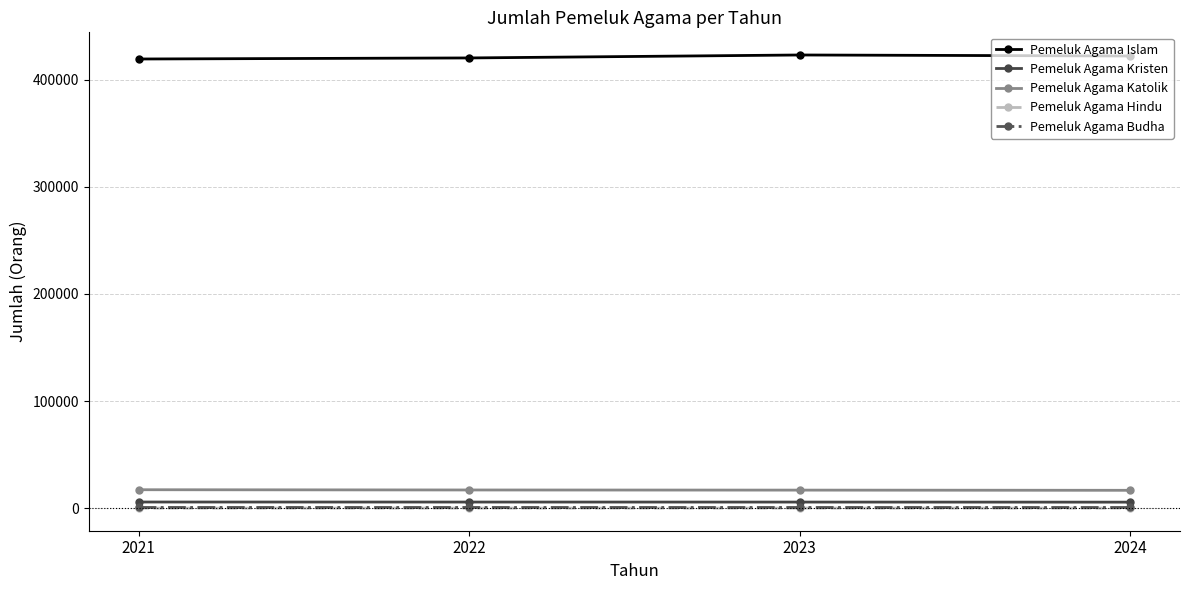

What is the value of the Pemeluk Agama Islam point at the 2nd from the left?

420396